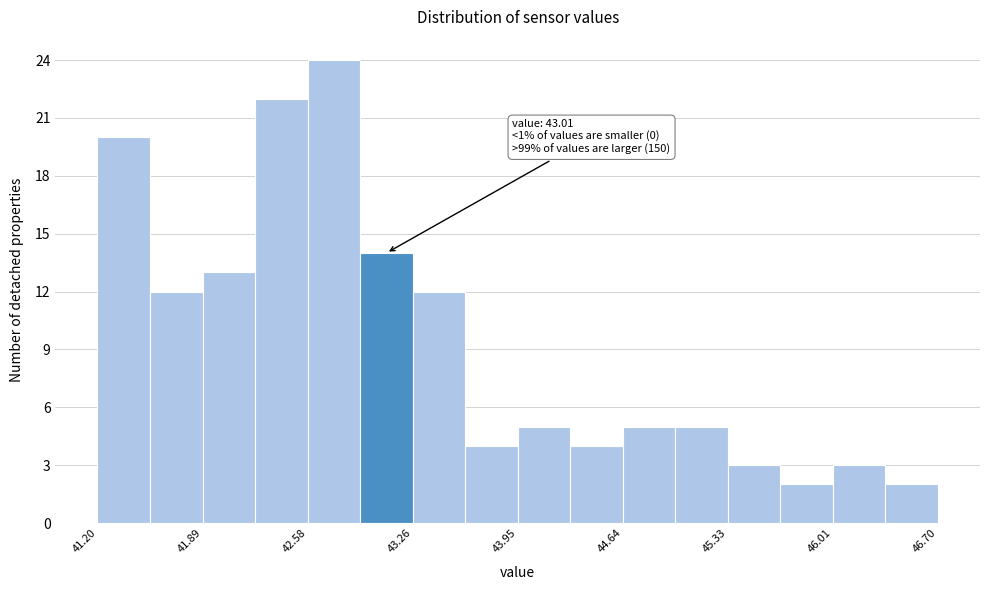

Read against the x-axis, roughly where is the centre of the tallest bar?

42.7